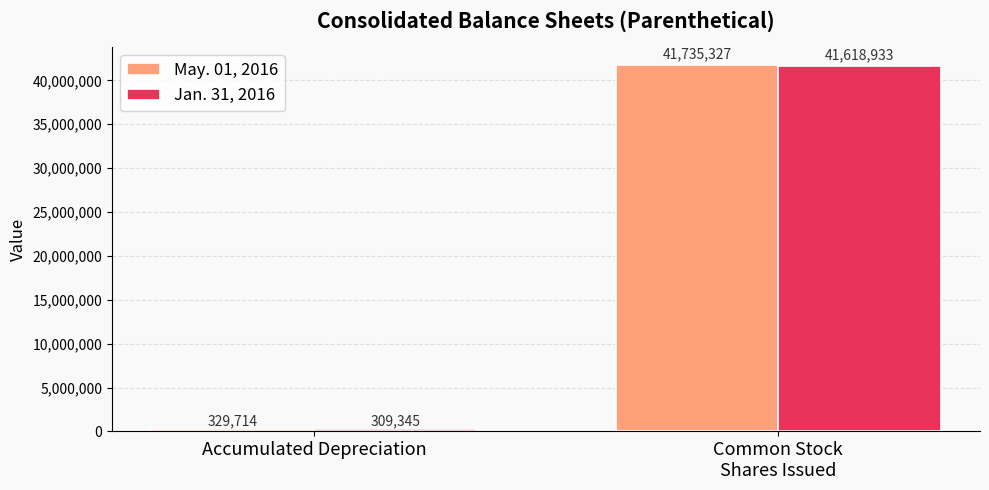

How many groups of bars are there?

2